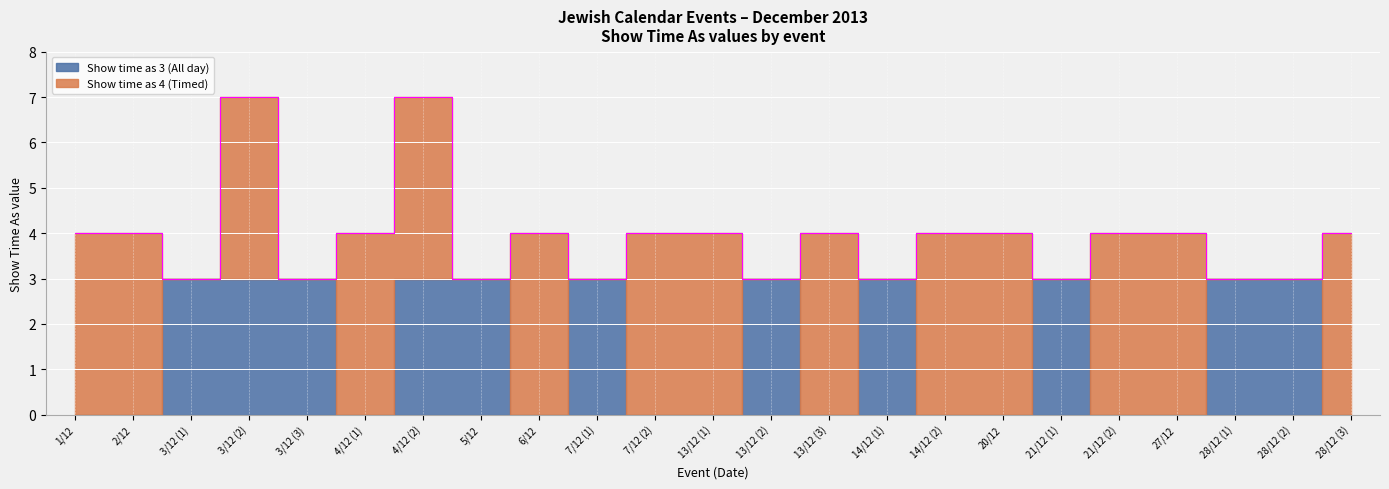

In Show time as 4 (Timed), how many points are lower than both neighbors (excluding endpoints)?

7